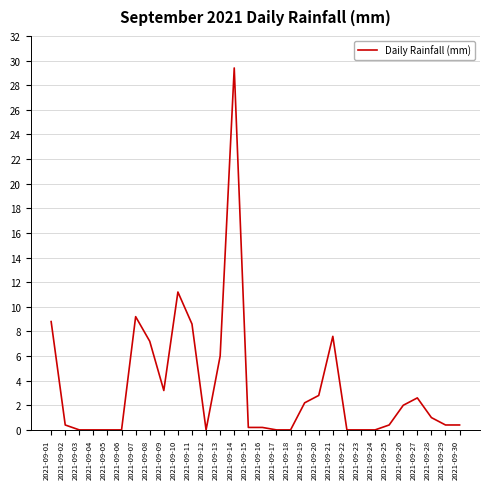

The chart shows a value of 9.2 at 2021-09-07. True or false?

True